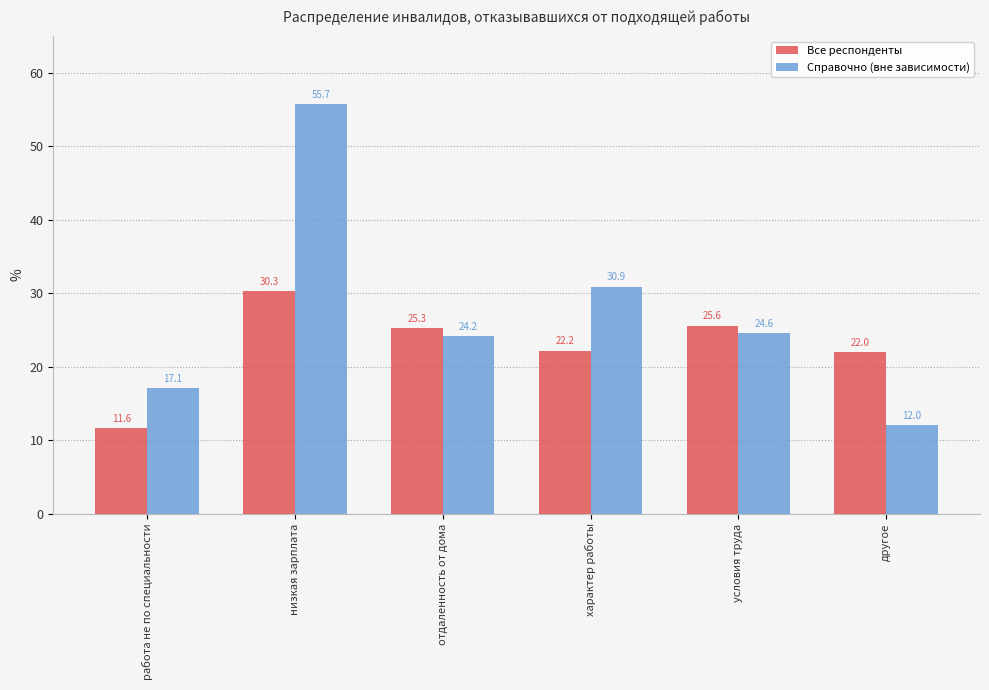

Count the number of categories in the chart.

6